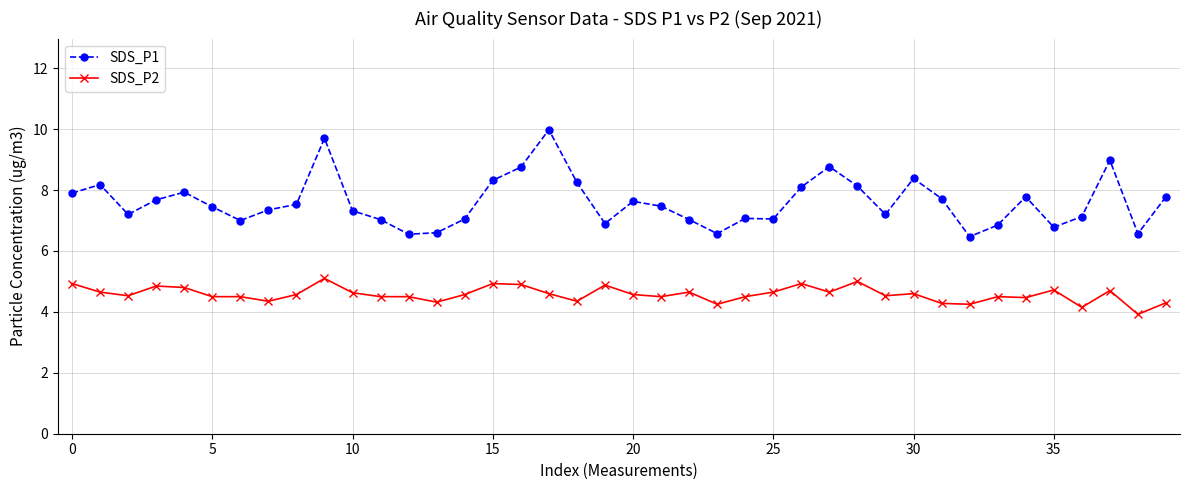

How many data points does each series have?

40